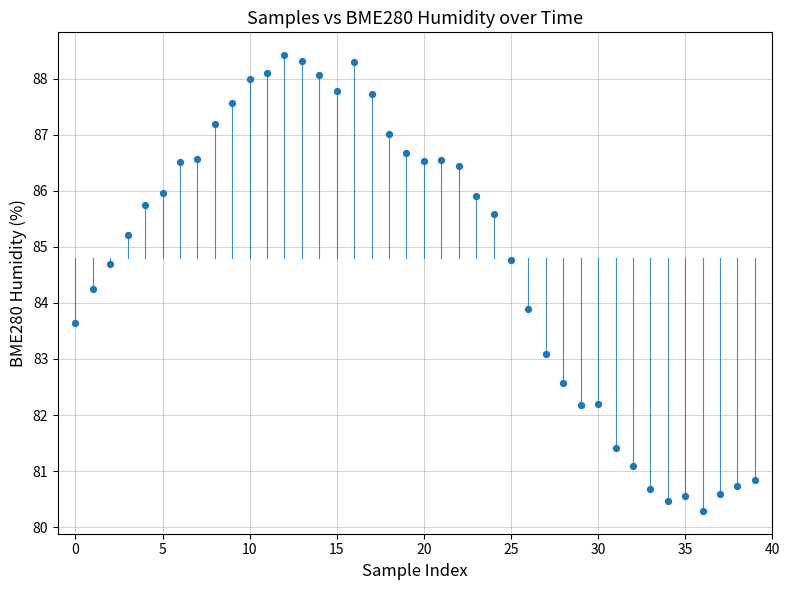

What Y value in the scatter plot is closest to 84?

83.9